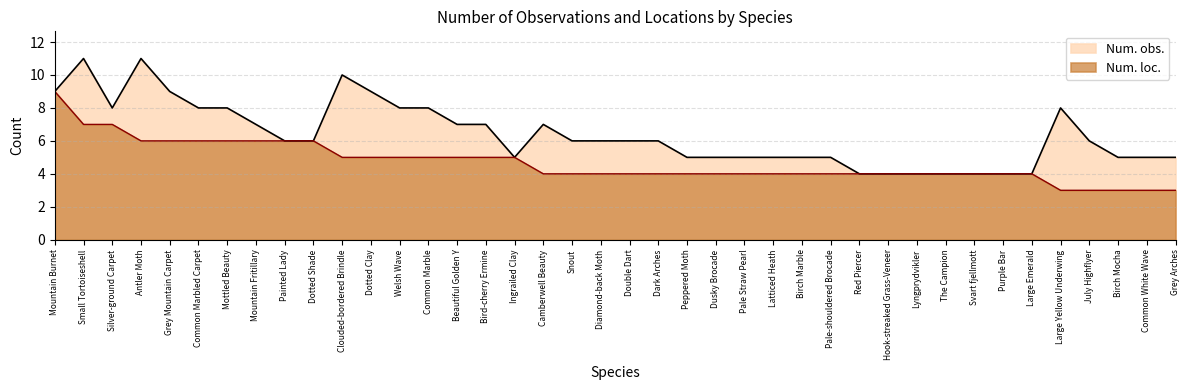

Is the value of Num. obs. at Common Marble greater than the value of Num. loc. at Dotted Clay?

Yes